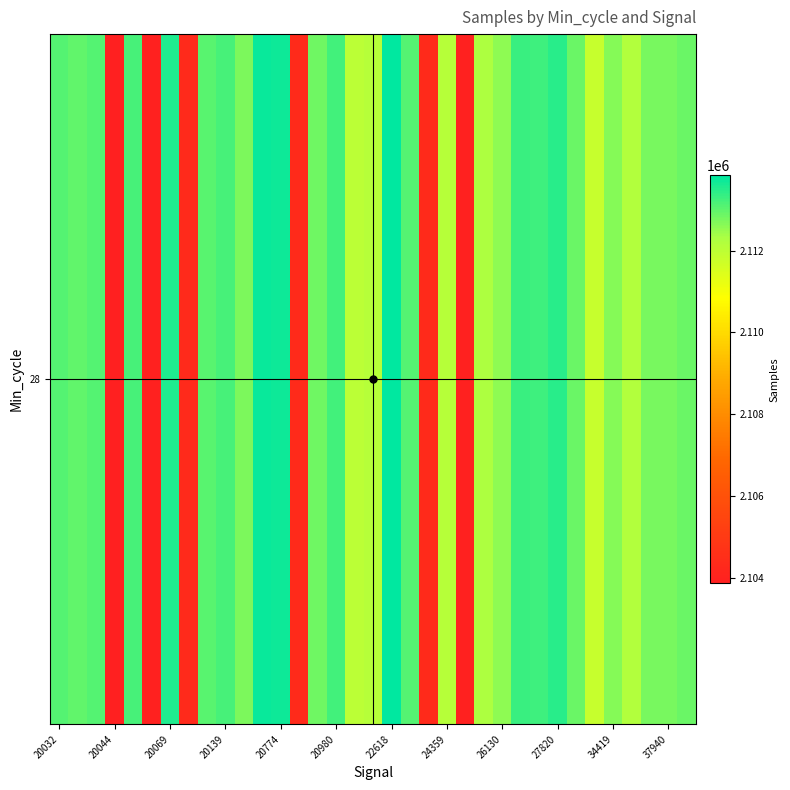

Reading right to left, list all the values displayed in this chart.

2112899	2112757	2112768	2112172	2112645	2111844	2112894	2113454	2113296	2113335	2112586	2112268	2103966	2112109	2104350	2113067	2113842	2112109	2112014	2113255	2112845	2104345	2113690	2113738	2112745	2113218	2113059	2104313	2113553	2103957	2113209	2103861	2113067	2112966	2113099